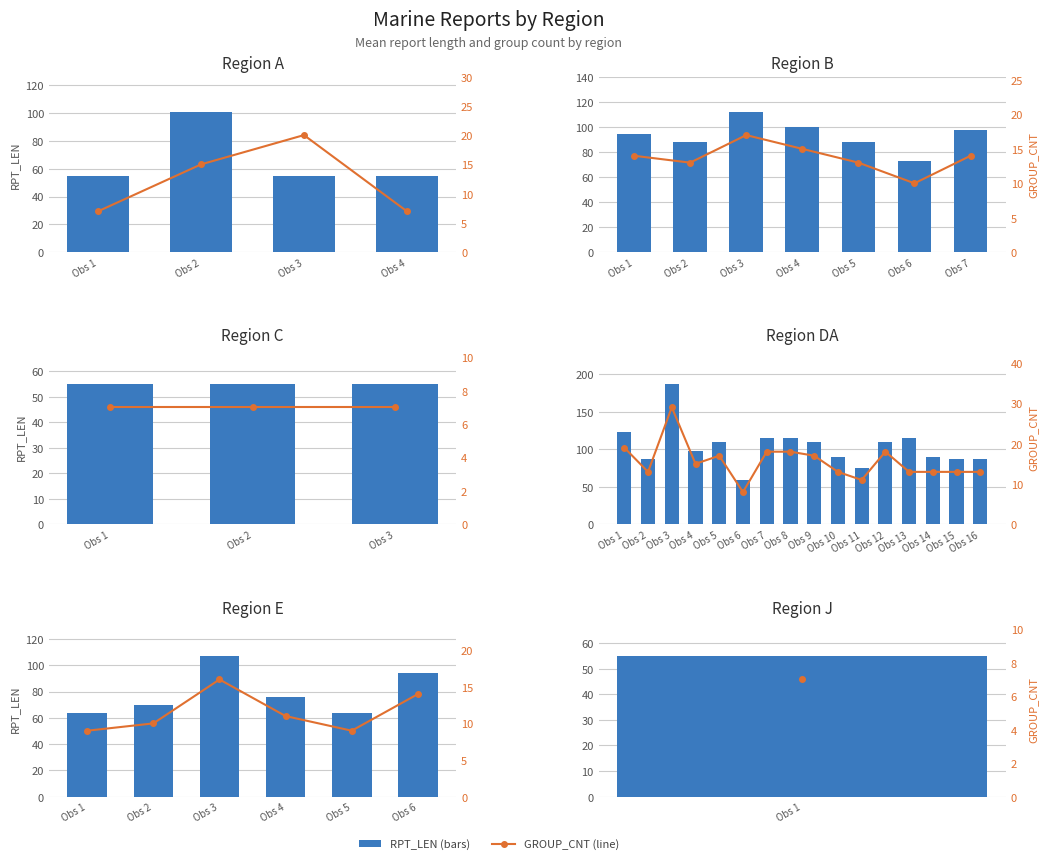

Which series has the largest range (max minus min)?

RPT_LEN